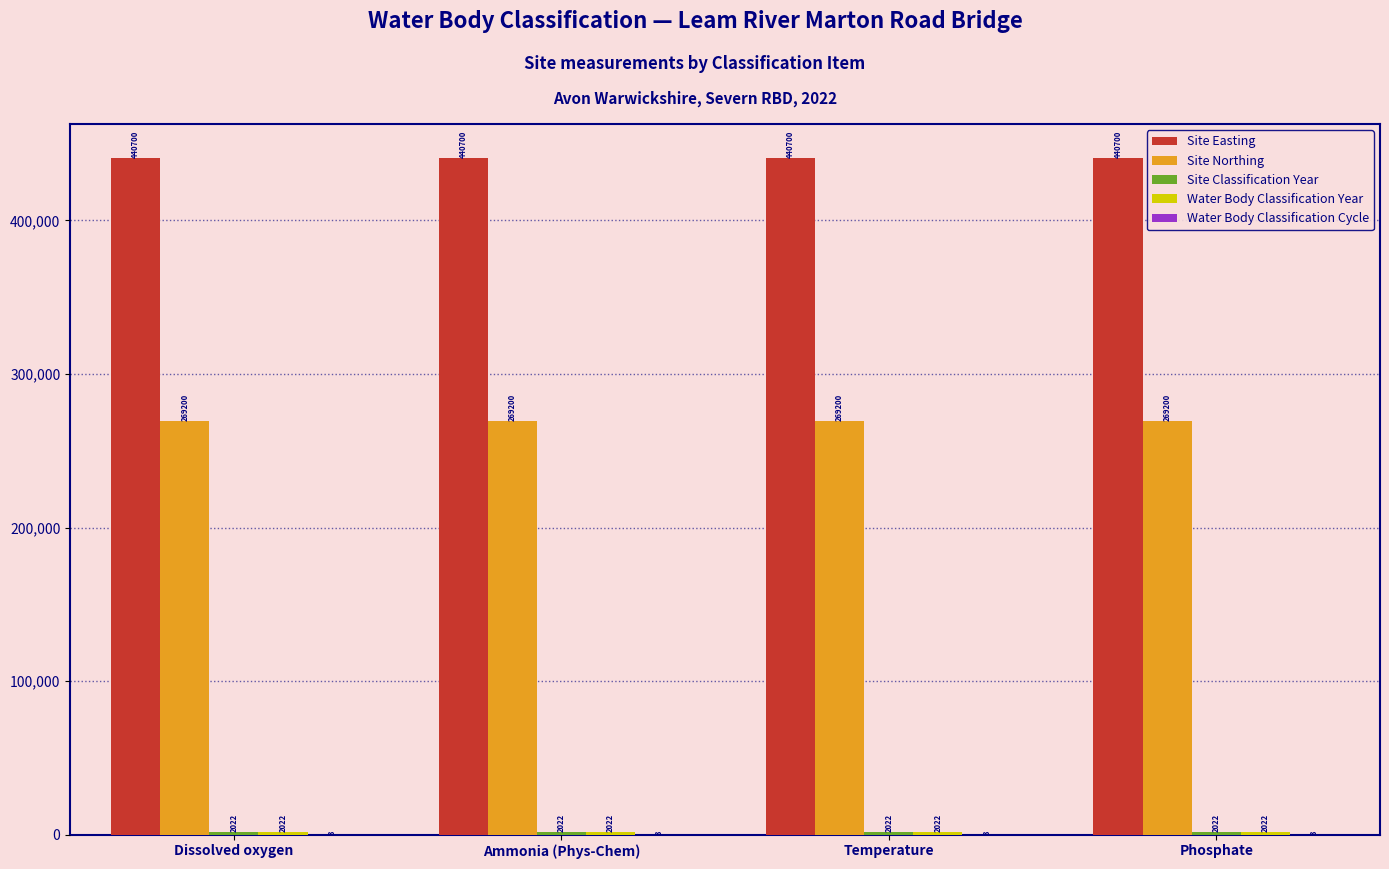

What is the spread (max minus min) of values at Phosphate?

440697